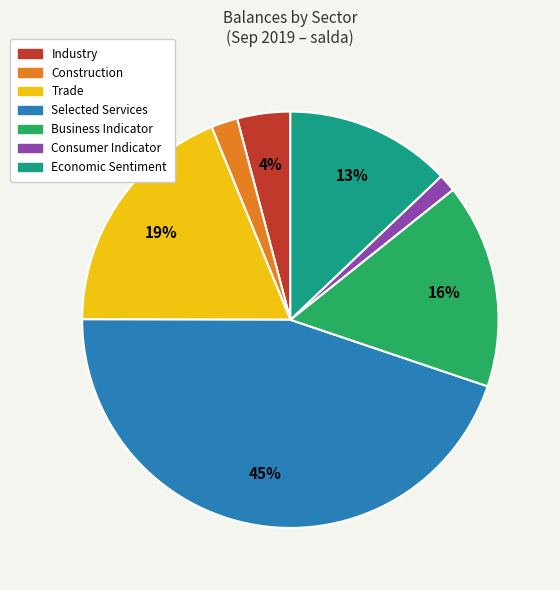

Is the sum of Consumer Indicator and Industry greater than half?

No